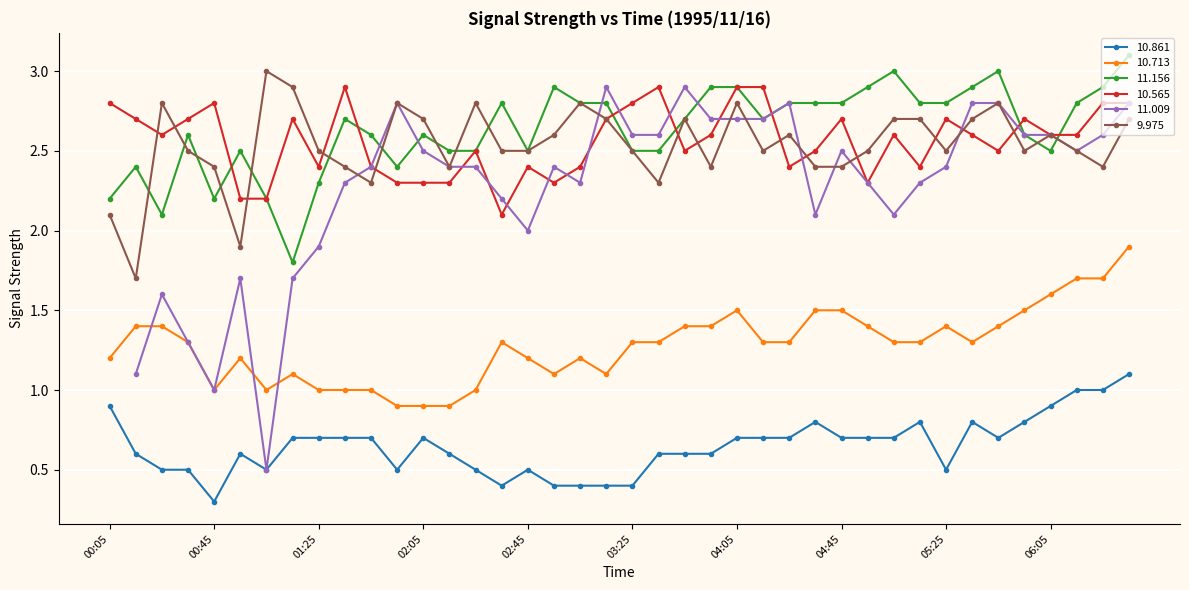

True or false:  11.156 and  10.861 cross at least once.

False